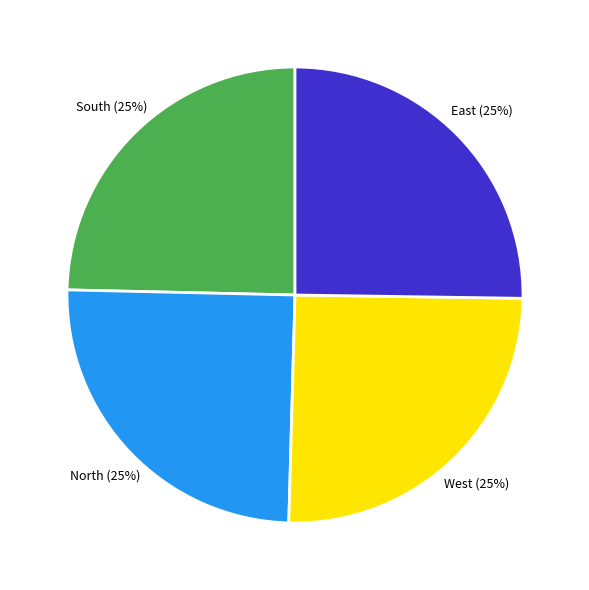

Is there a majority slice in this chart?

No